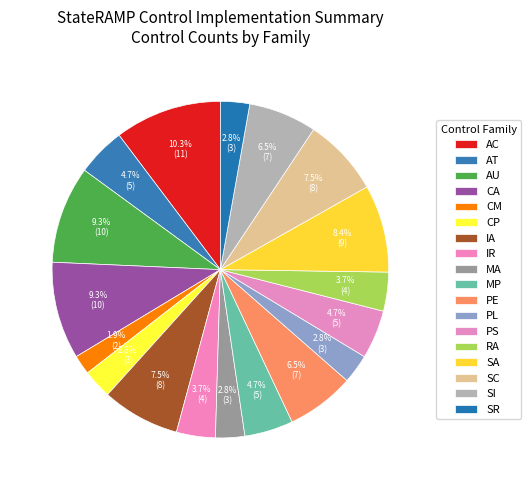

To the nearest percent, what is the average slice percentage?

6%